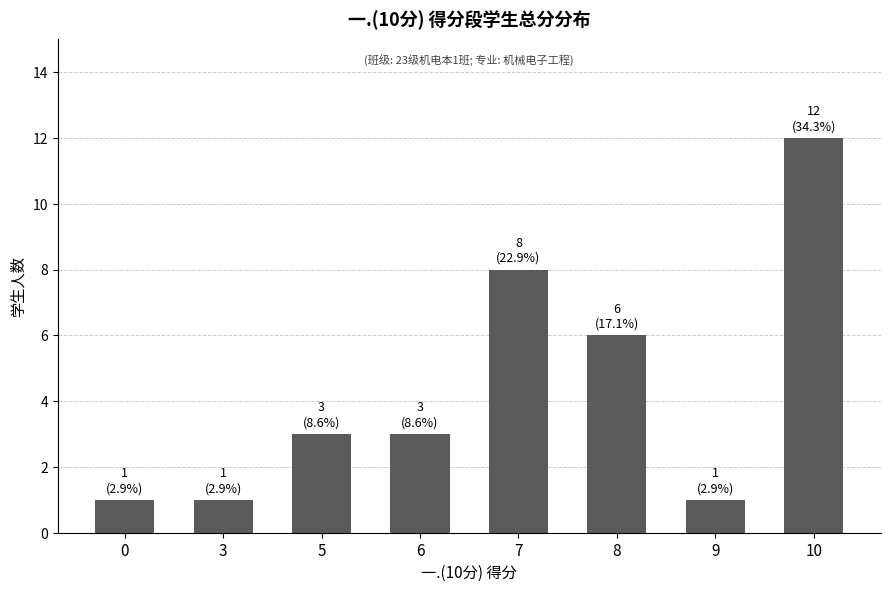

What is the smallest value displayed?

1